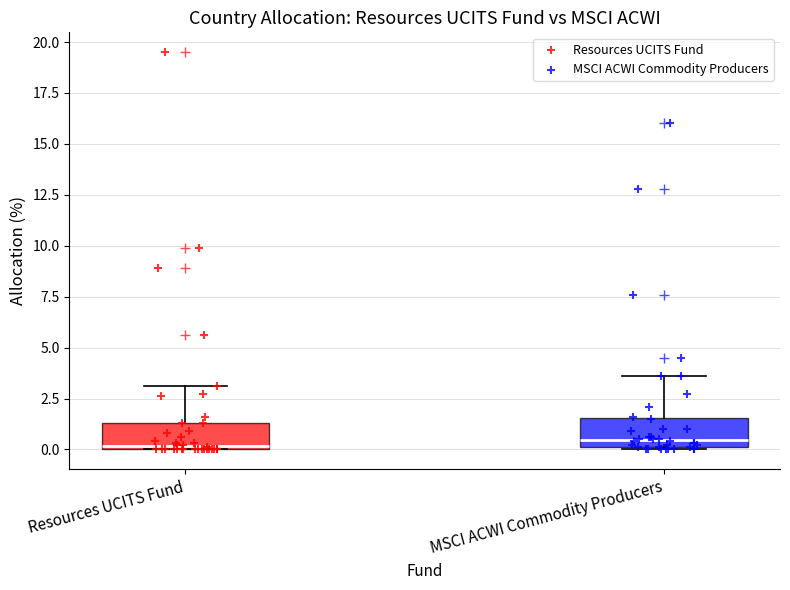

Reading left to right, read every box against the y-axis: the position of its median line, the range the box covers, and the ends of its whiskers. The values are not printed on the chart, so give them approximately, as read against the axis.

Resources UCITS Fund: median 0.0 (just above the box's lower edge), box 0.0 to 1.5, whiskers 0.0 to 3.0
MSCI ACWI Commodity Producers: median 0.5, box 0.0 to 1.5, whiskers 0.0 to 3.5